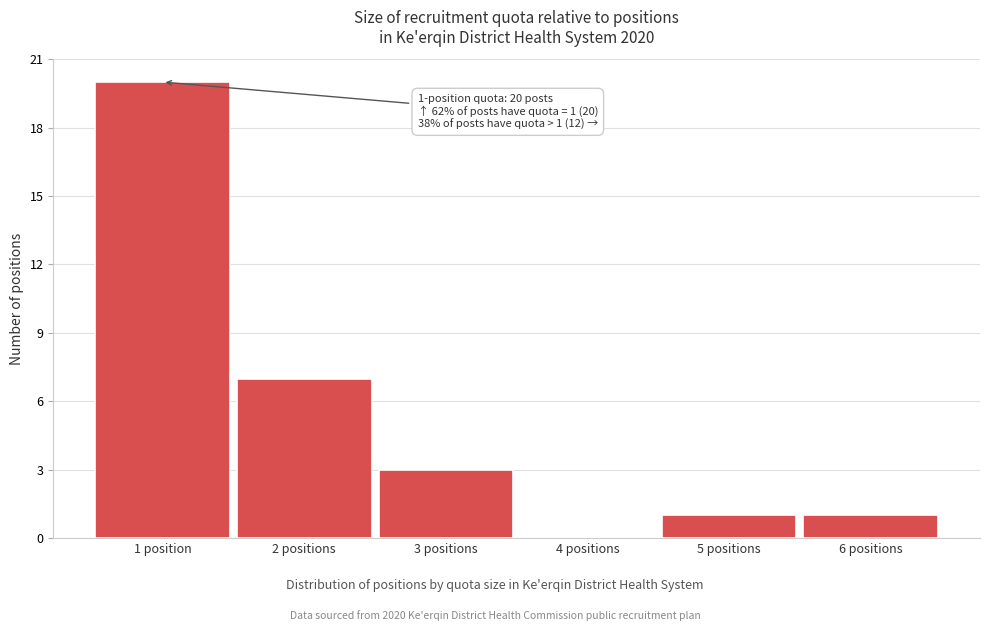

Reading left to right, what are all the values shown in this chart?

1 position=20	2 positions=7	3 positions=3	4 positions=0	5 positions=1	6 positions=1